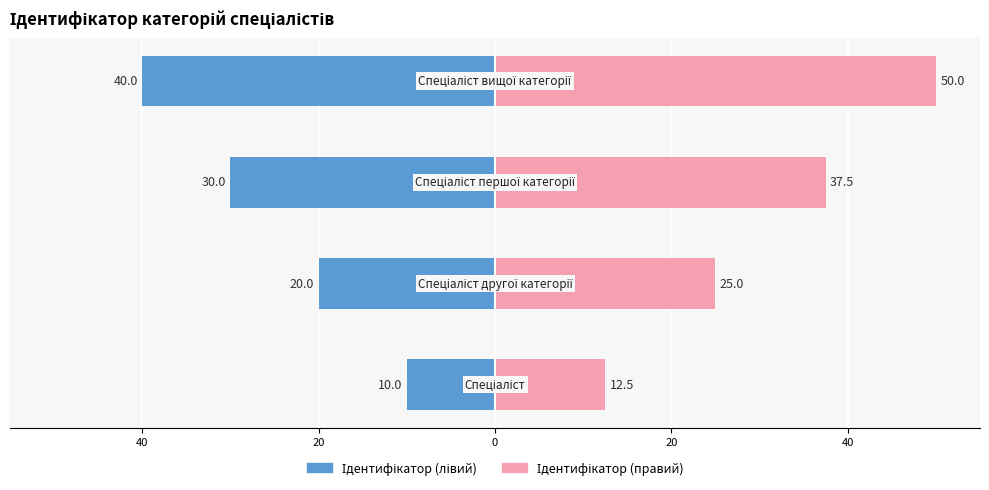

The Ідентифікатор (лівий) series shows -40.0 at 0. True or false?

True